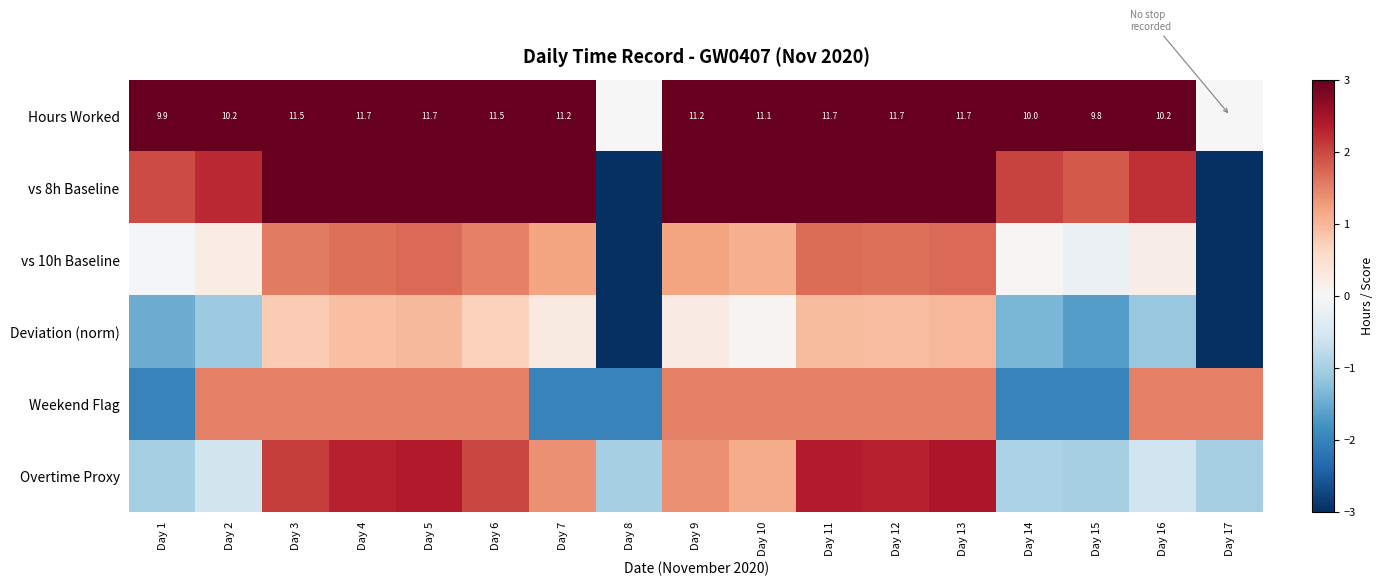

How many positive values does the Weekend Flag series have?

12